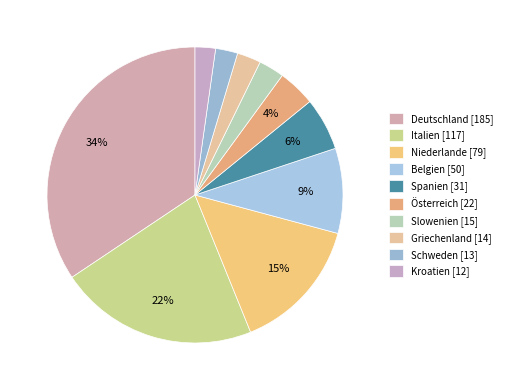

How many segments does this pie chart have?

10